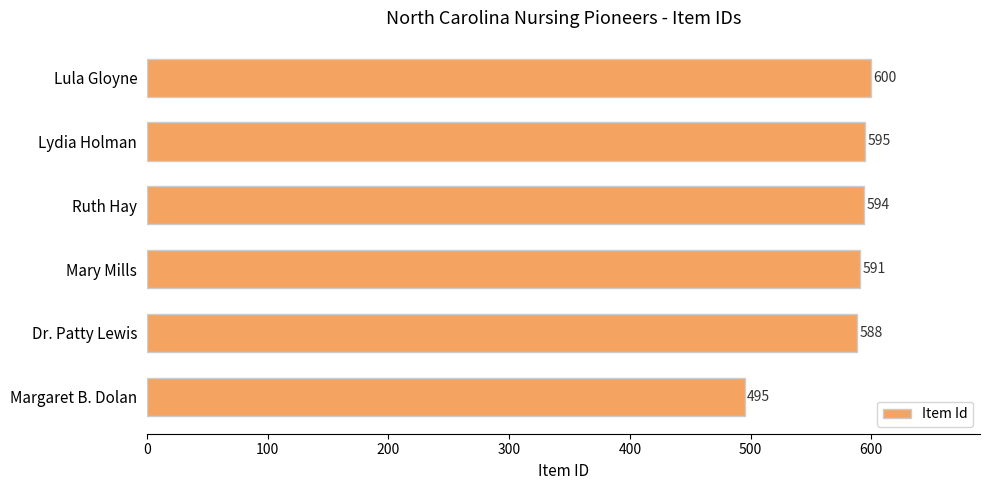

How many series are shown in this chart?

1